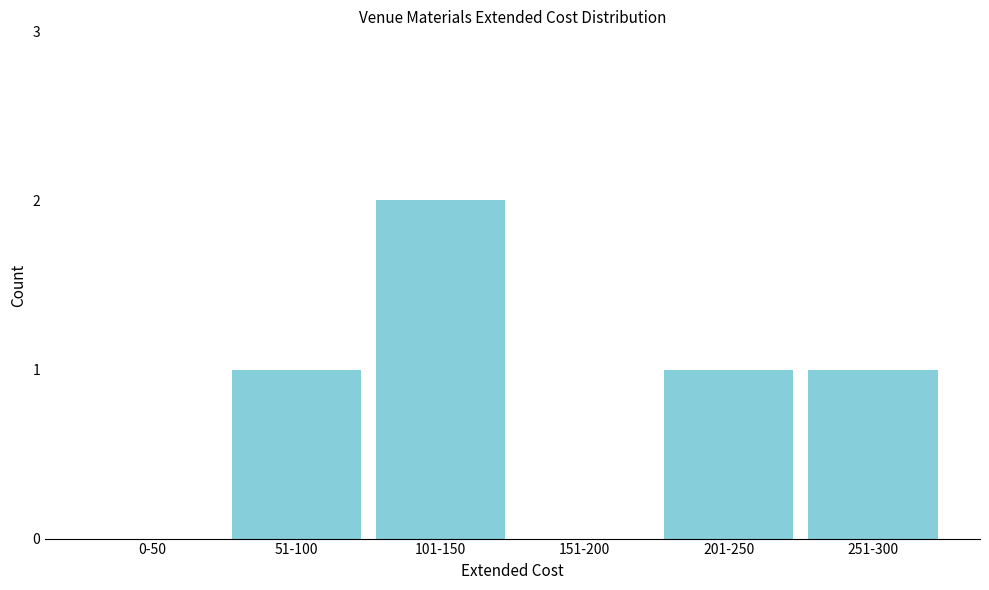

Reading right to left, list all the values displayed in this chart.

251-300=1	201-250=1	151-200=0	101-150=2	51-100=1	0-50=0